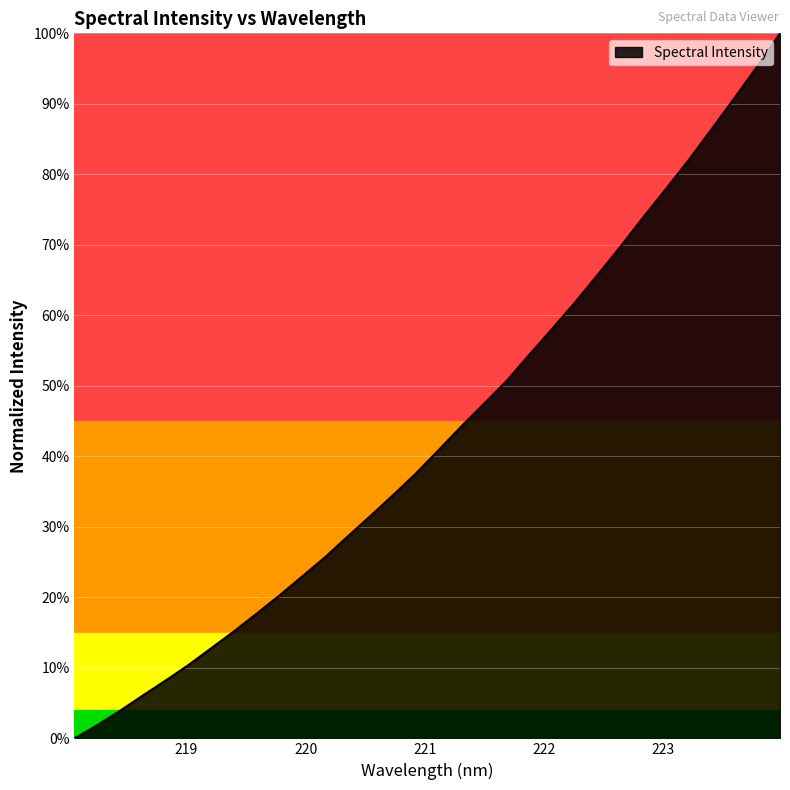

Reading left to right, what are all the values shown in this chart?

218.0596=0.0	218.2508=0.0	218.442=0.0	218.6332=0.1	218.8244=0.1	219.0156=0.1	219.2067=0.1	219.3979=0.2	219.589=0.2	219.7801=0.2	219.9712=0.2	220.1623=0.3	220.3533=0.3	220.5444=0.3	220.7354=0.3	220.9264=0.4	221.1174=0.4	221.3083=0.4	221.4993=0.5	221.6902=0.5	221.8812=0.5	222.0721=0.6	222.263=0.6	222.4538=0.7	222.6447=0.7	222.8355=0.7	223.0264=0.8	223.2172=0.8	223.408=0.9	223.5987=0.9	223.7895=1.0	223.9802=1.0